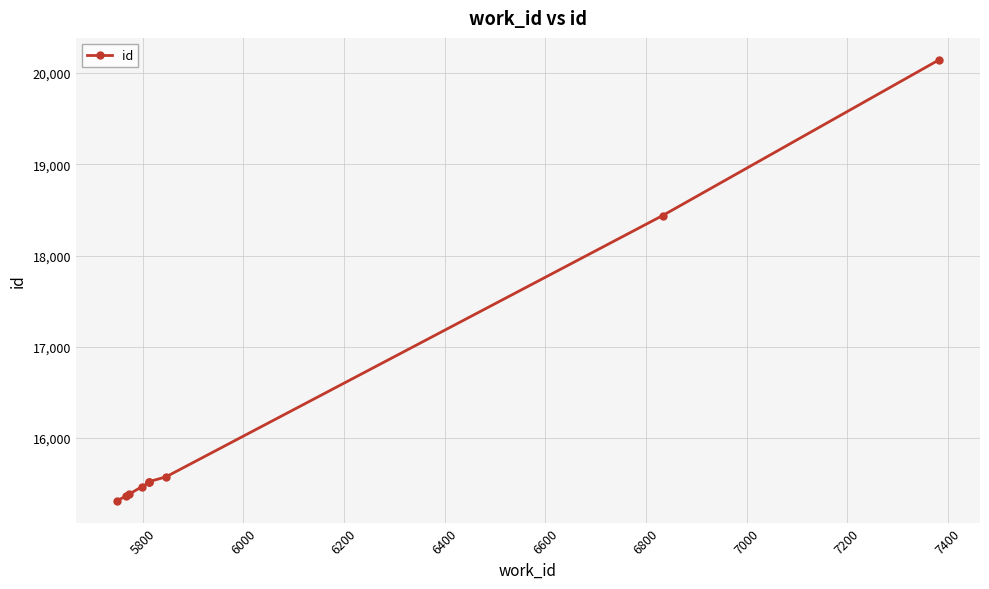

Reading left to right, list all the values displayed in this chart.

15316	15364	15386	15466	15515	15516	15524	15575	18438	20143